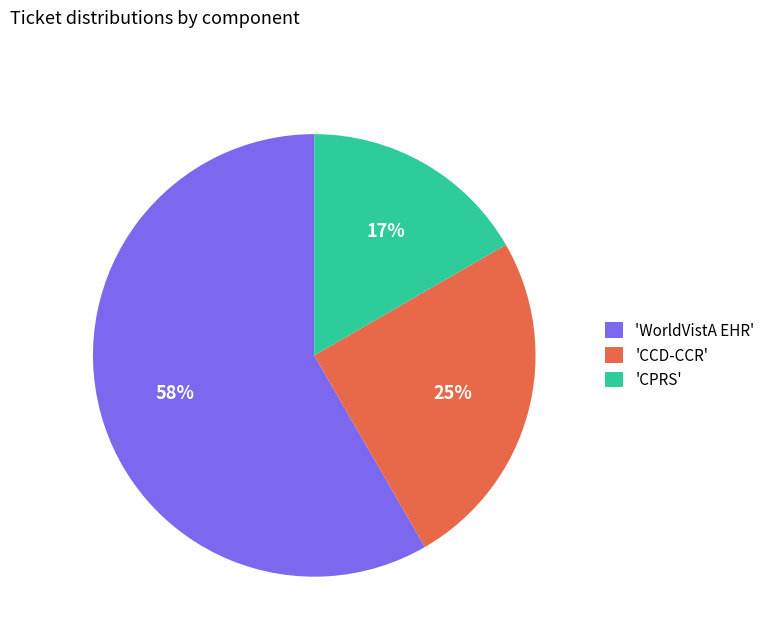

How many slices are in this pie chart?

3